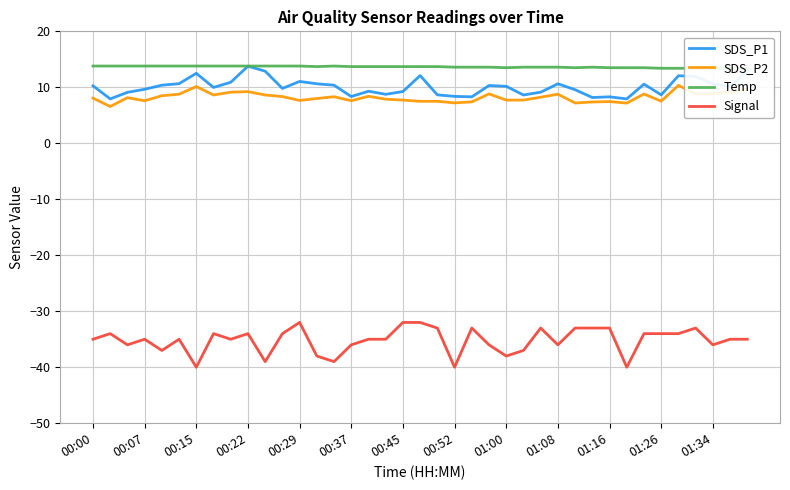

True or false: SDS_P2 and Signal intersect in this chart.

False